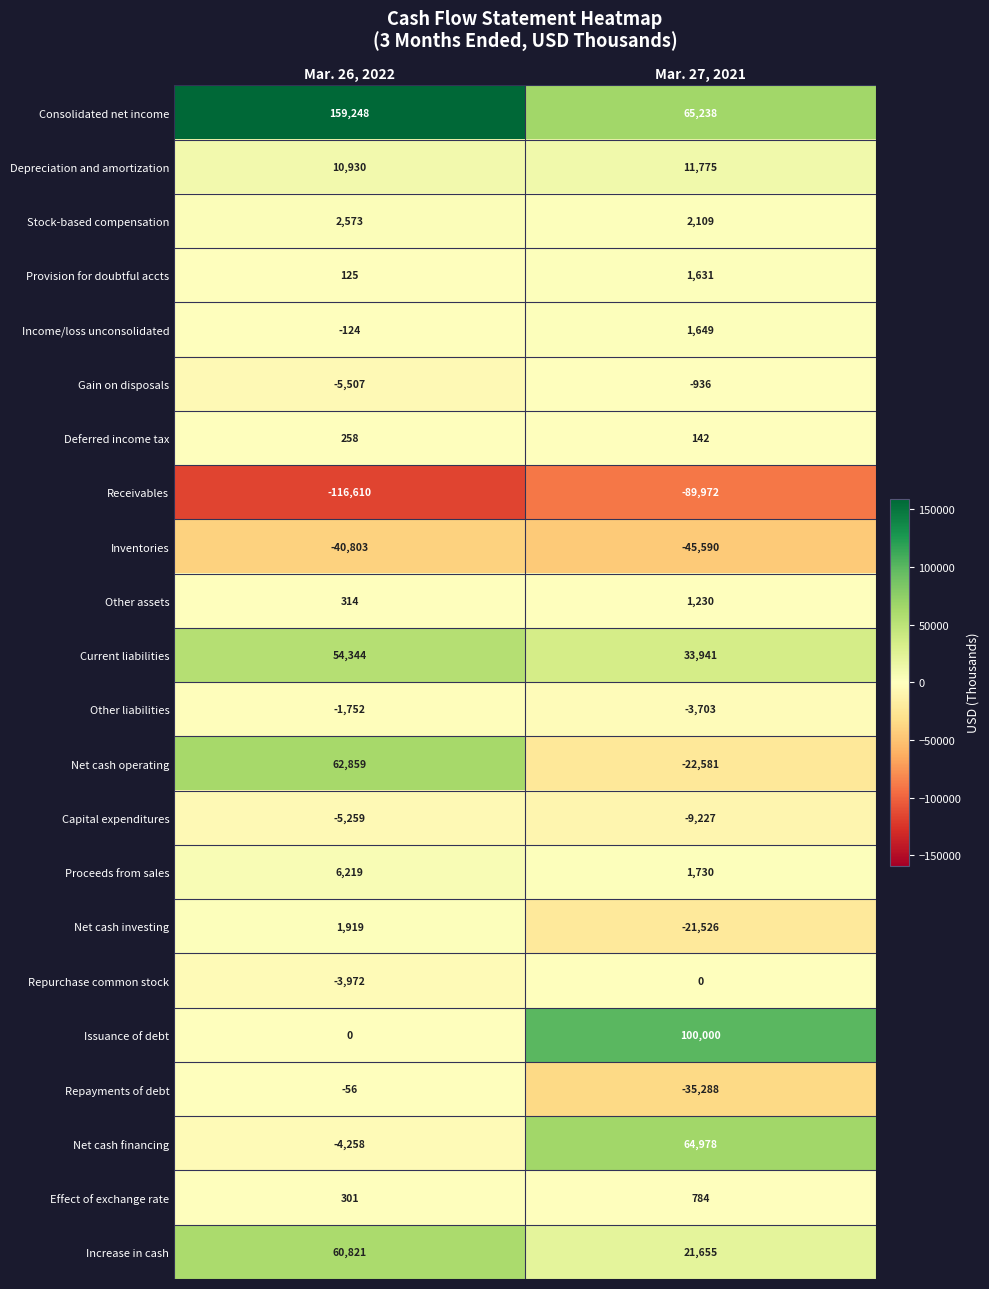

Between Mar. 26, 2022 and Mar. 27, 2021, which series saw the biggest shift?

Issuance of debt